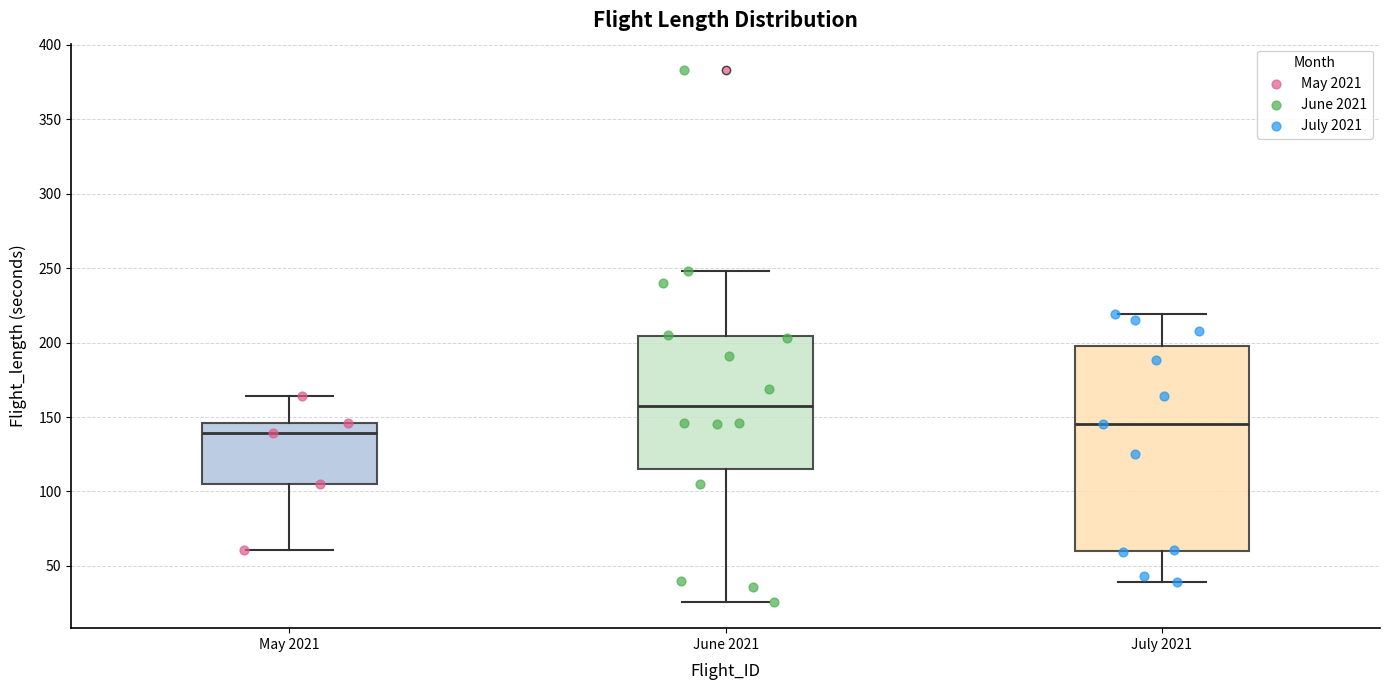

Which box's median line is the lowest?

May 2021